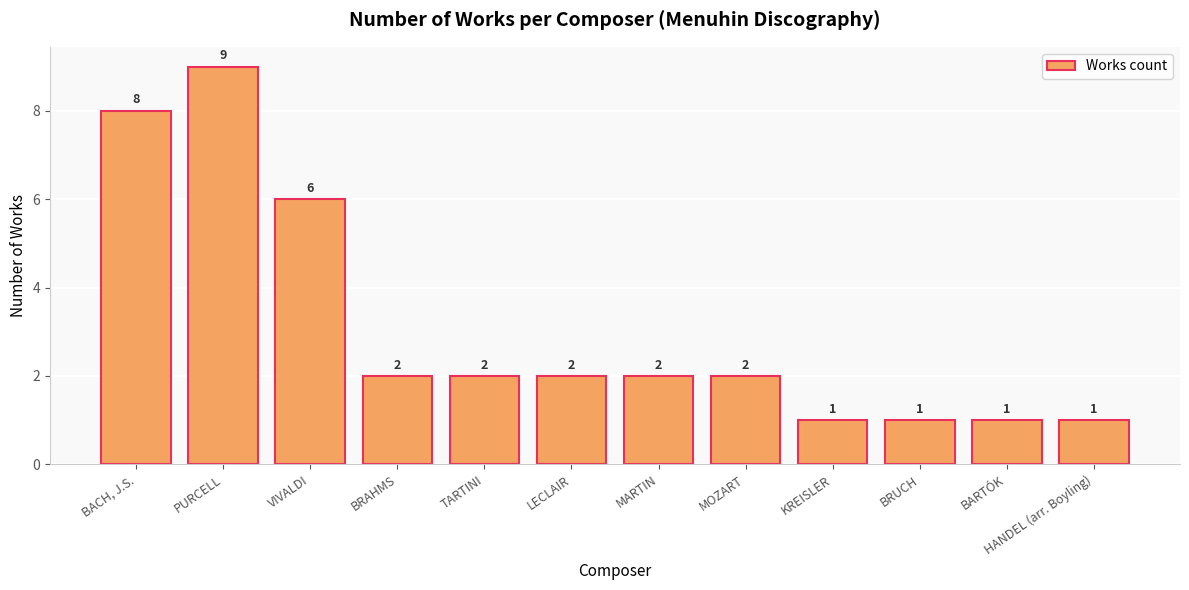

The value at HANDEL (arr. Boyling) is 1. True or false?

True